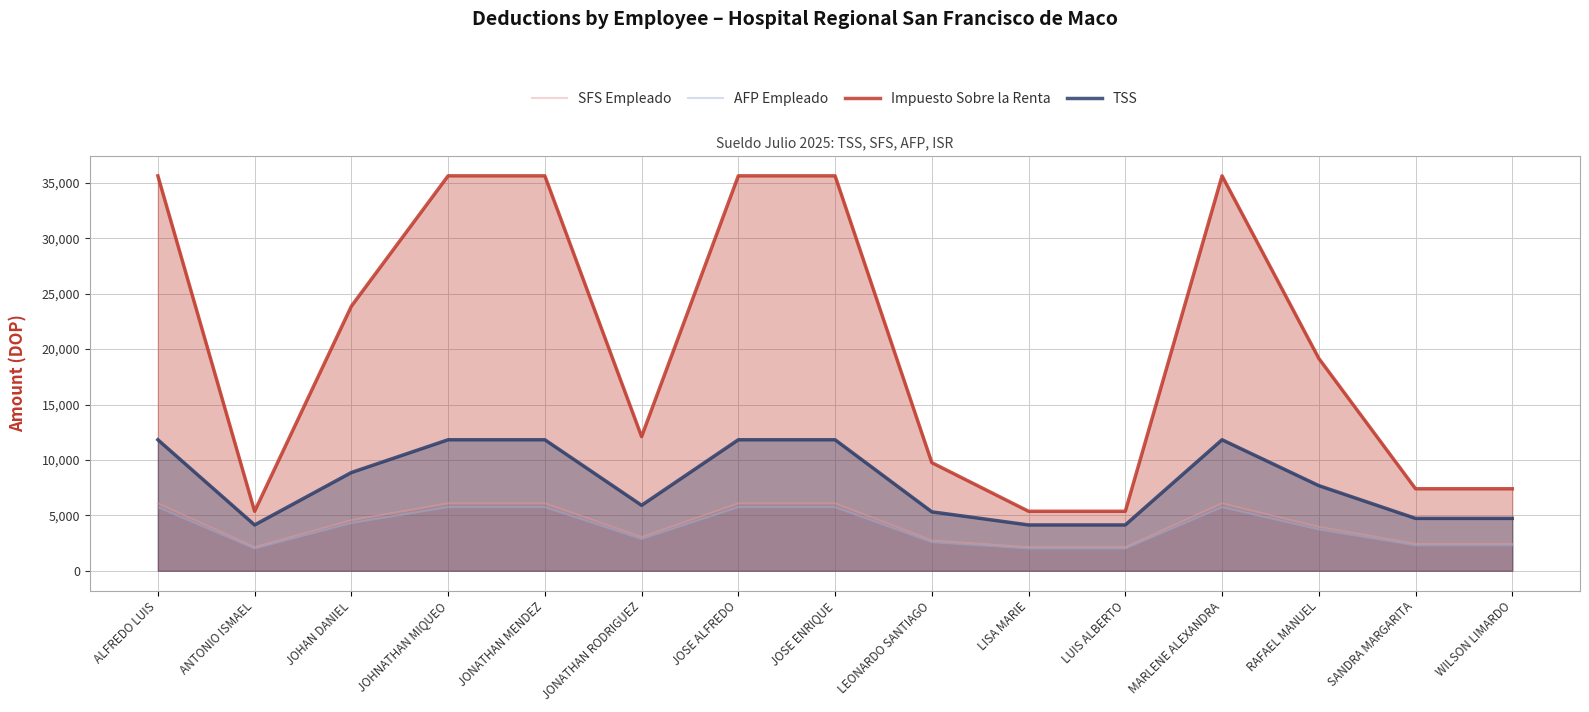

What is the label of the 5th point from the left?

JONATHAN MENDEZ